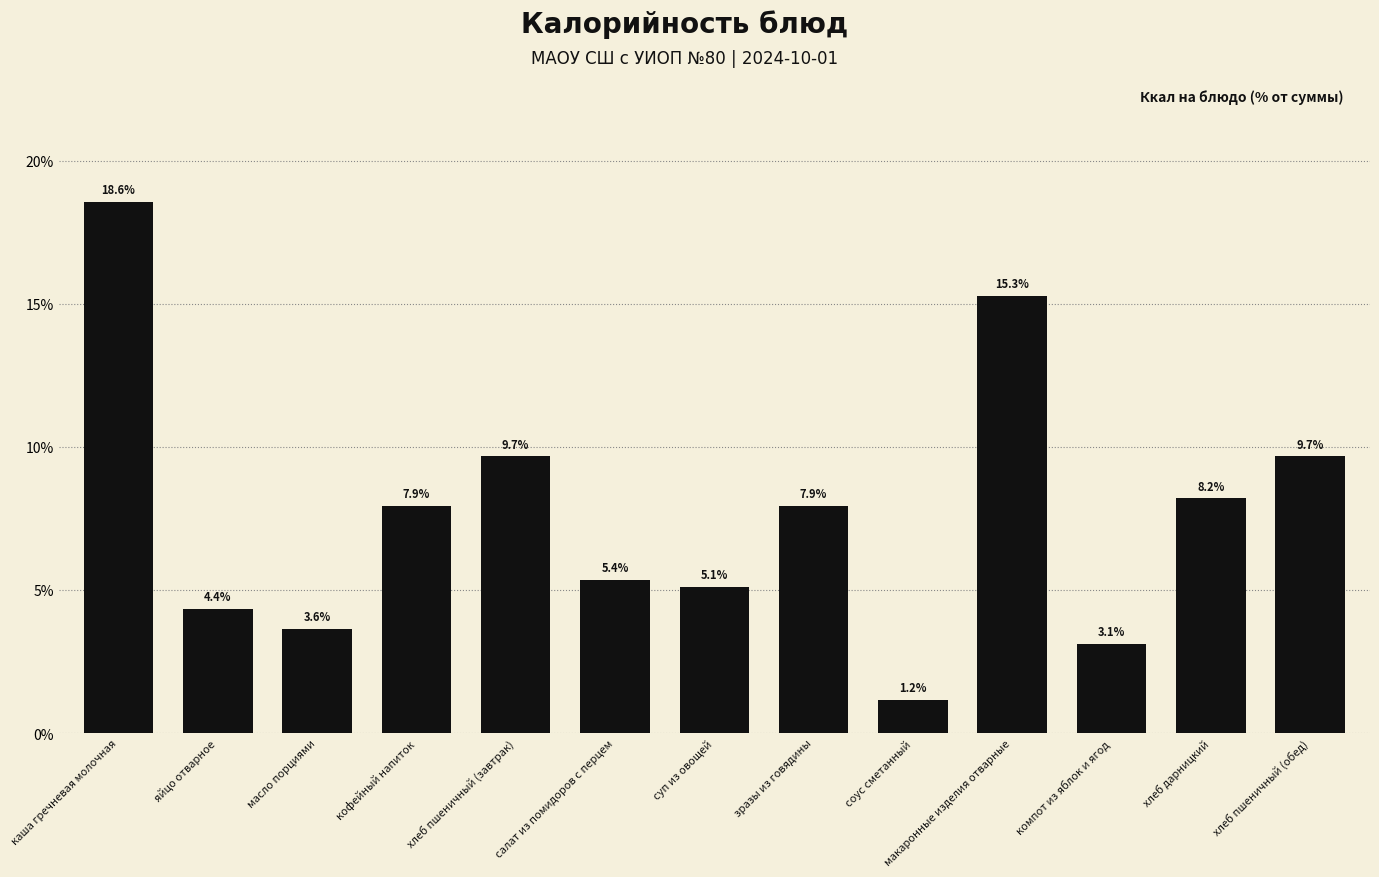

What is the change in value from макаронные изделия отварные to хлеб пшеничный (обед)?

-5.6